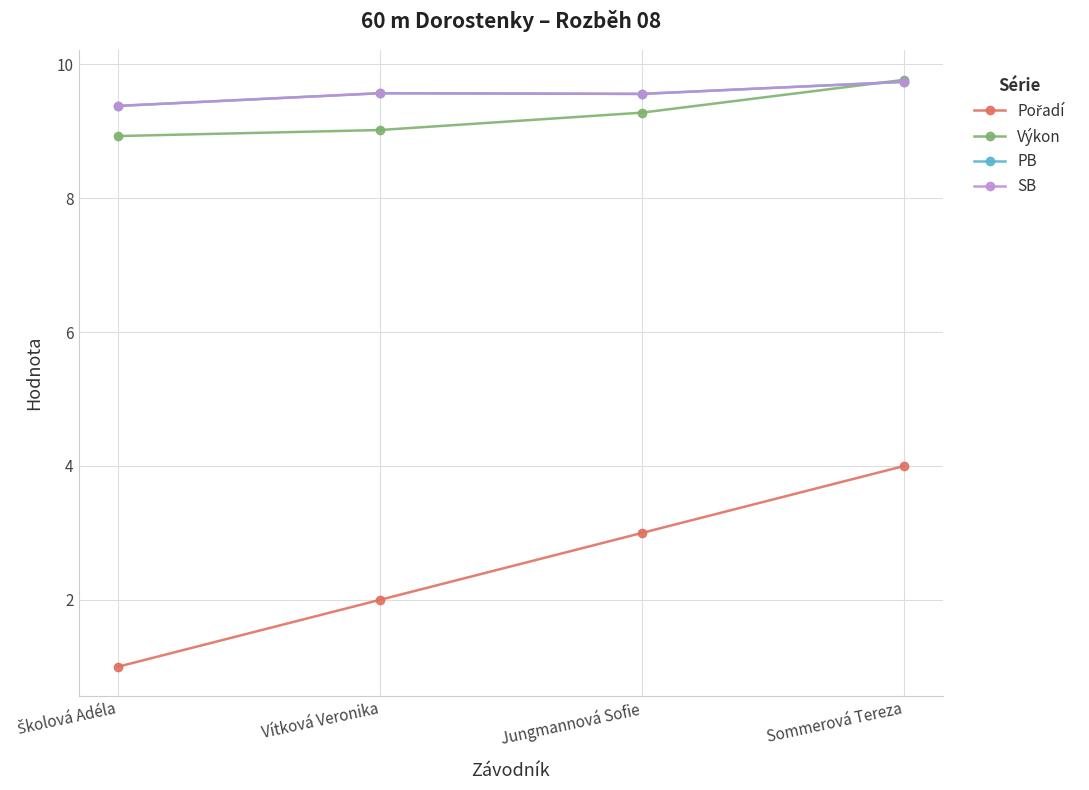

True or false: Pořadí has more than 2 points higher than both neighbors.

False